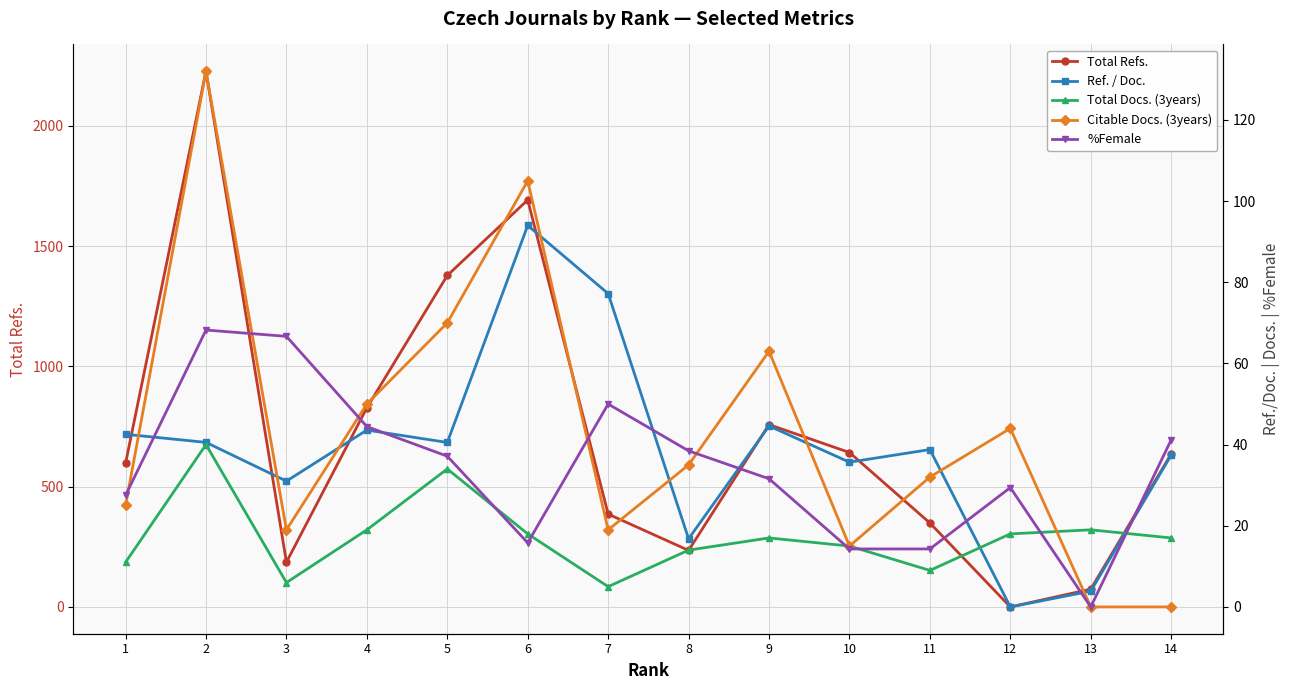

What is the difference between the highest and lowest values at 7?

381.0